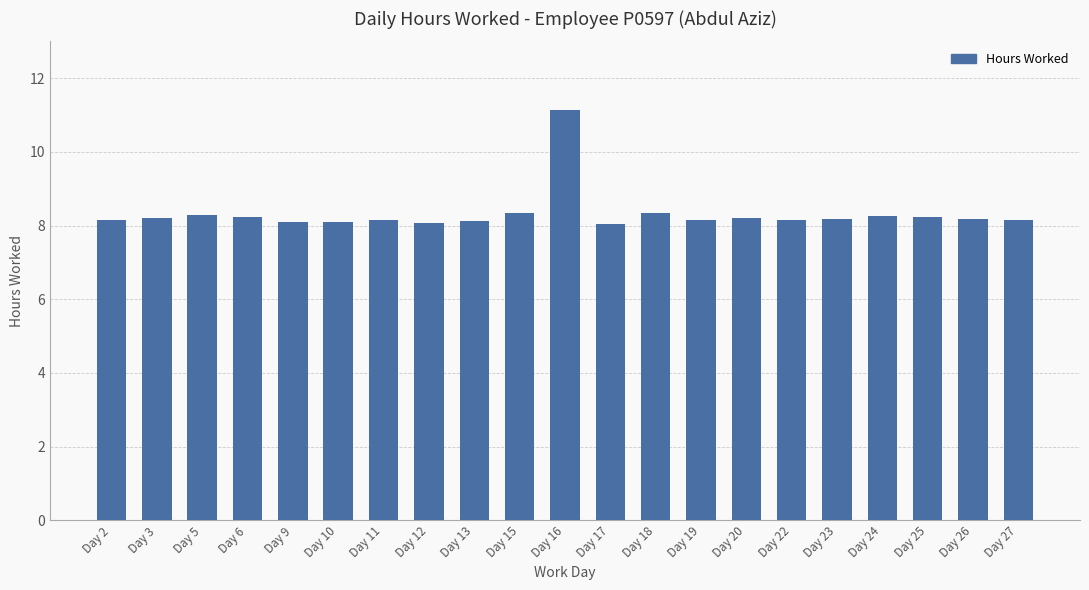

What is the maximum value shown in the chart?

11.1